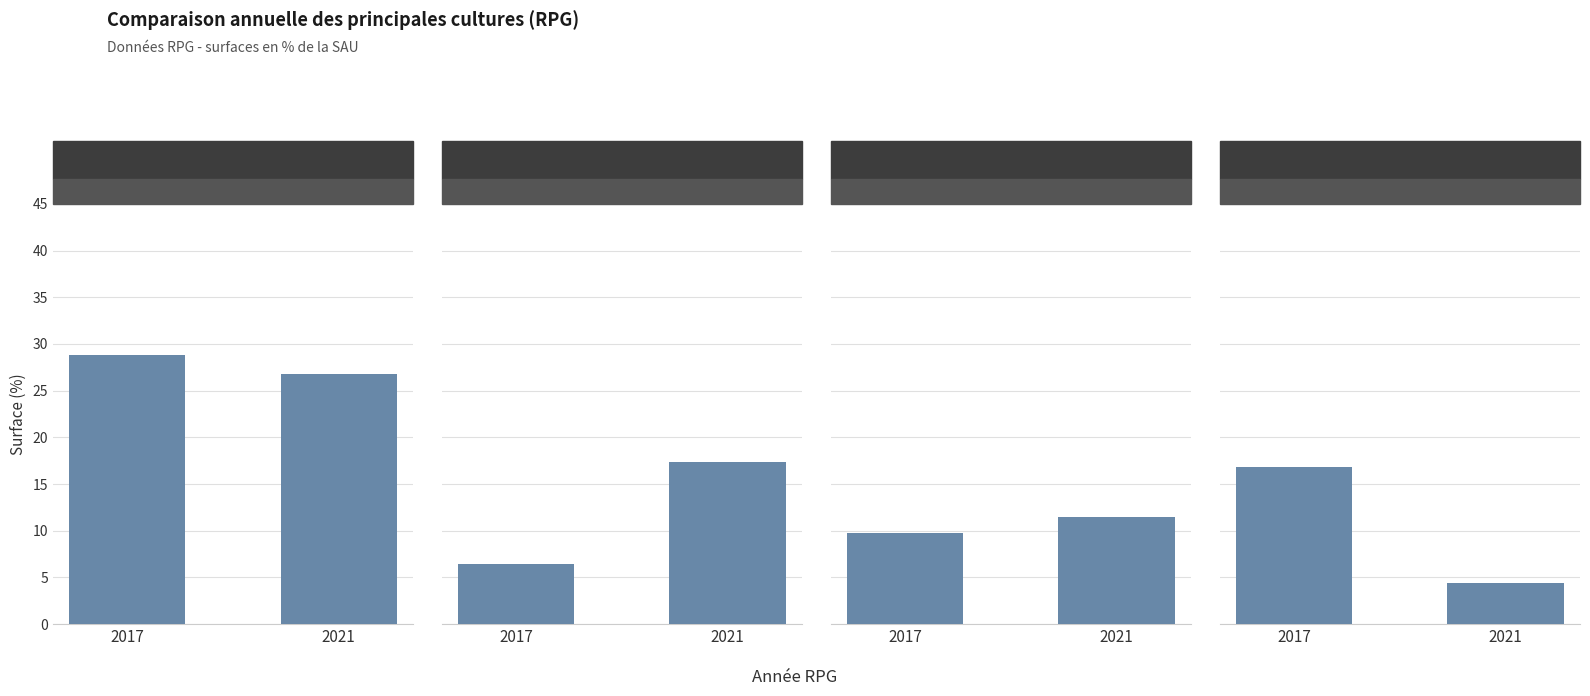

Between 2017 and 2021, which is larger?

2017